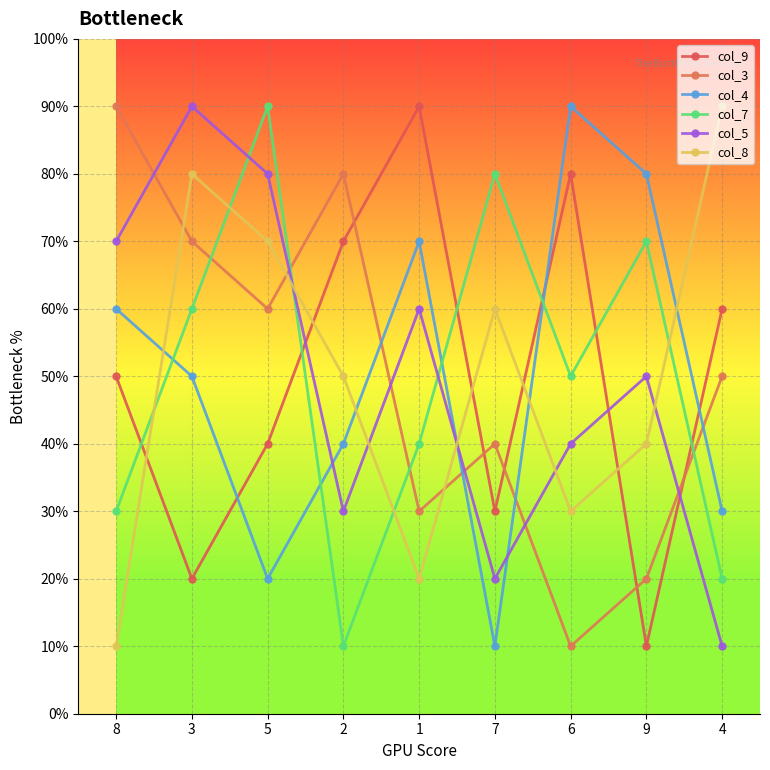

Does the chart have visible grid lines?

Yes